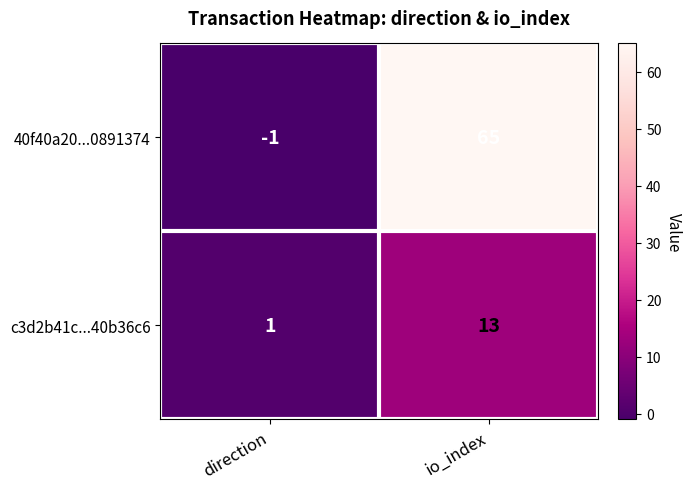

List the series in order of their peak value, lowest first.

c3d2b41c...40b36c6, 40f40a20...0891374